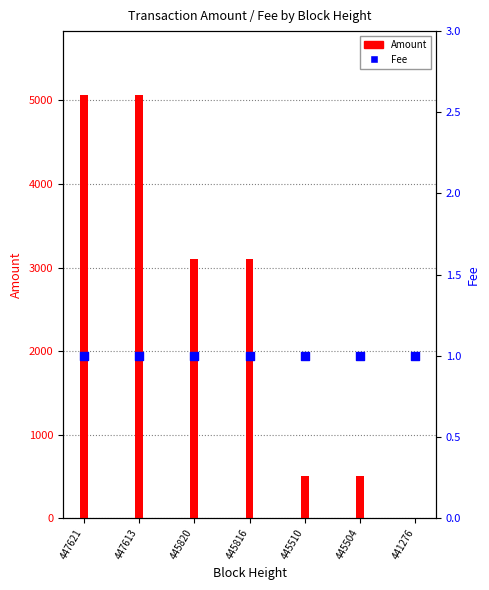

What are all the series names shown in the legend?

Amount, Fee